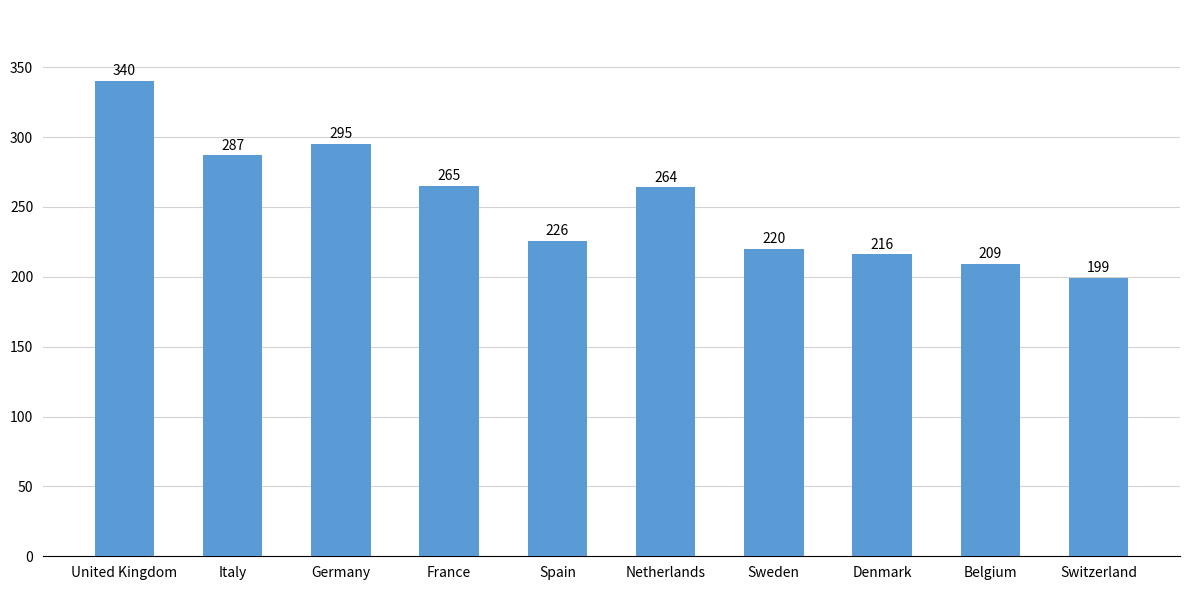

Does the chart contain stacked bars?

No